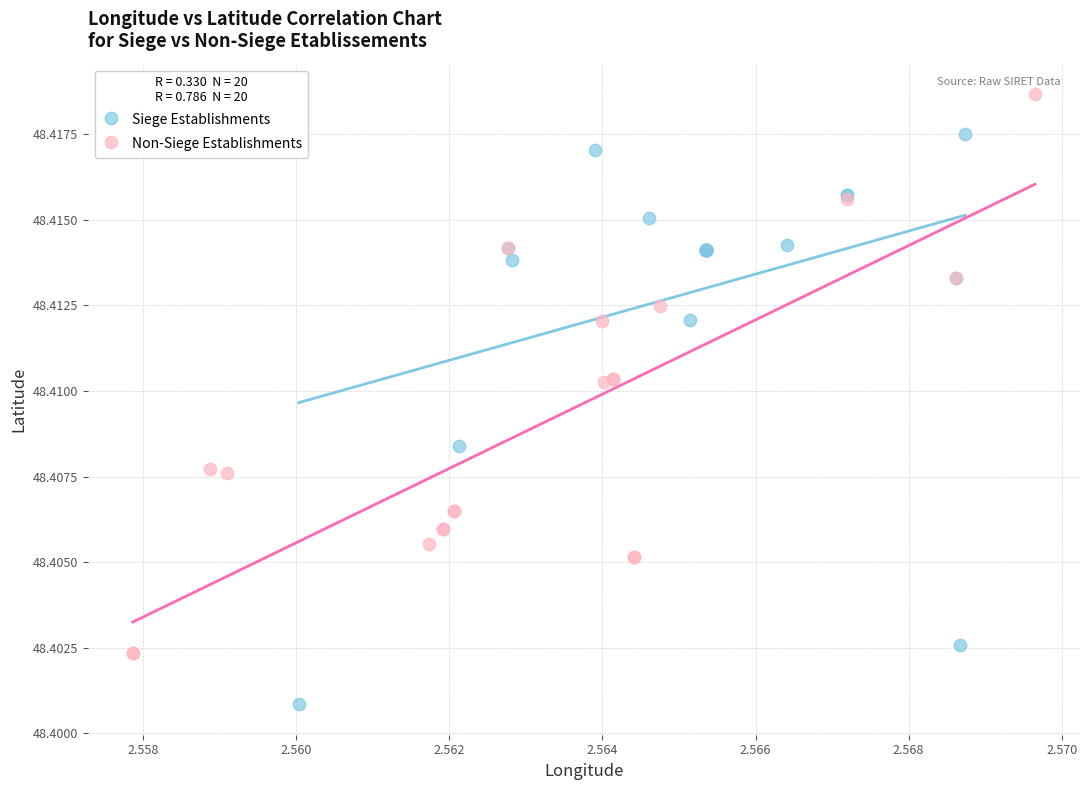

What are all the series names shown in the legend?

Siege Establishments, Non-Siege Establishments